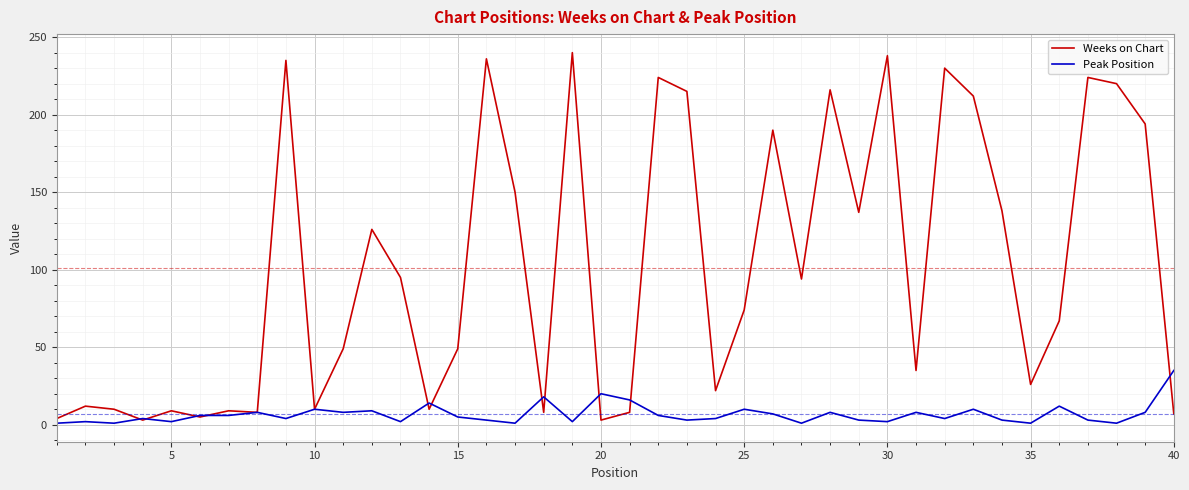

What is the highest value of the Weeks on Chart series?

240